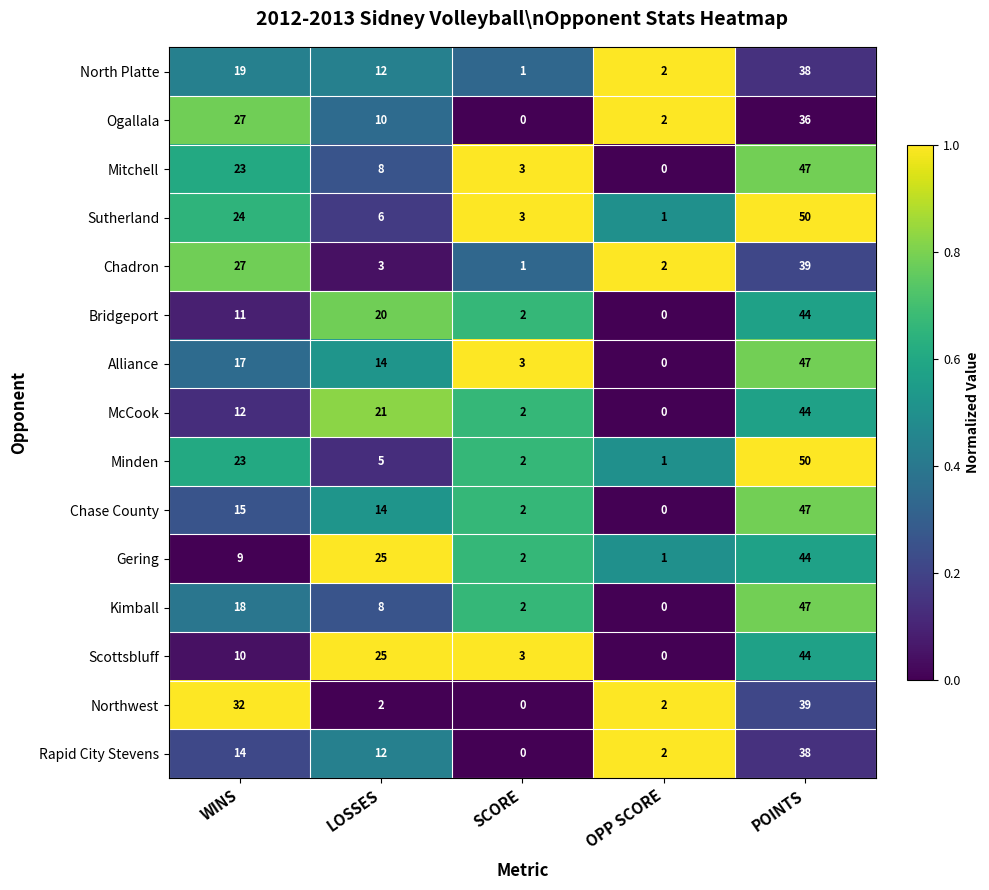

What is the difference between the highest and lowest values at WINS?

23